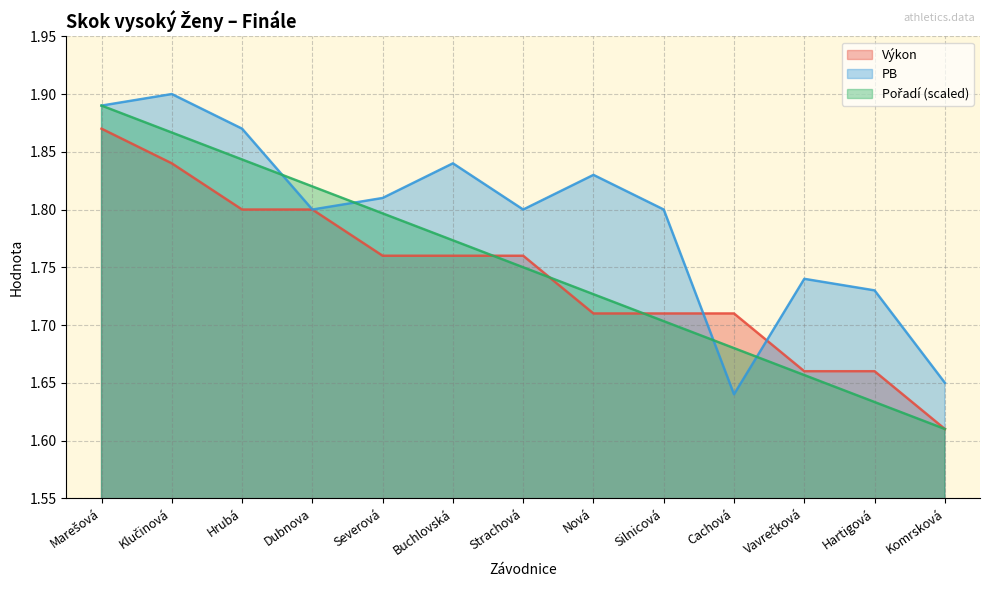

Is it true that PB equals 1.8 at Strachová?

True